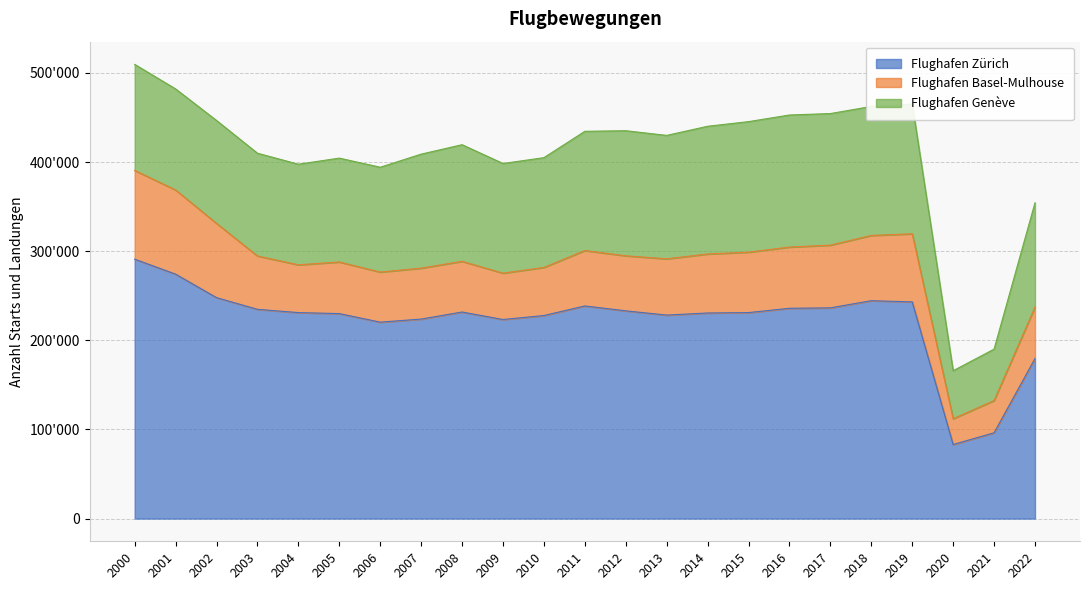

What is the total value across all series at 2002?

446652